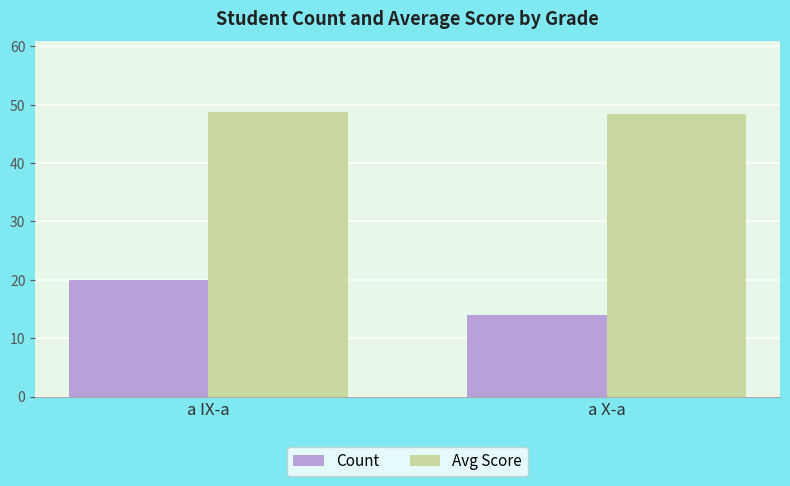

Which label corresponds to the smallest value in the chart?

a X-a